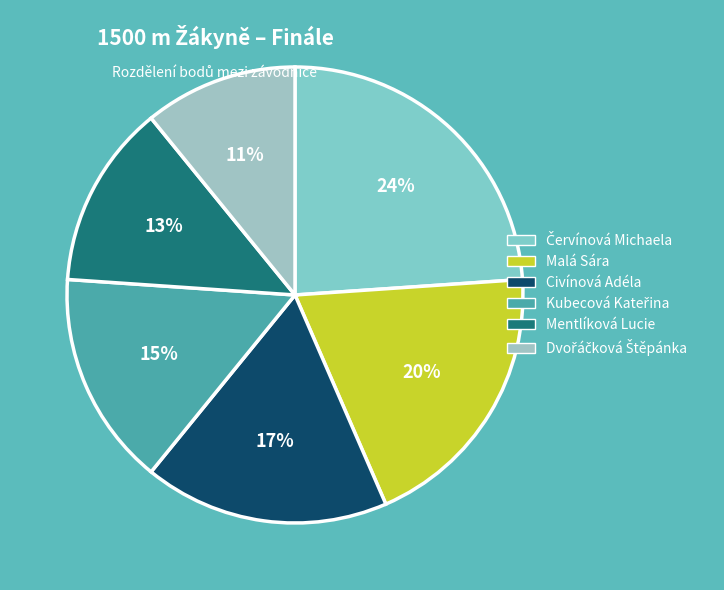

What is the largest slice in the pie chart?

Červínová Michaela